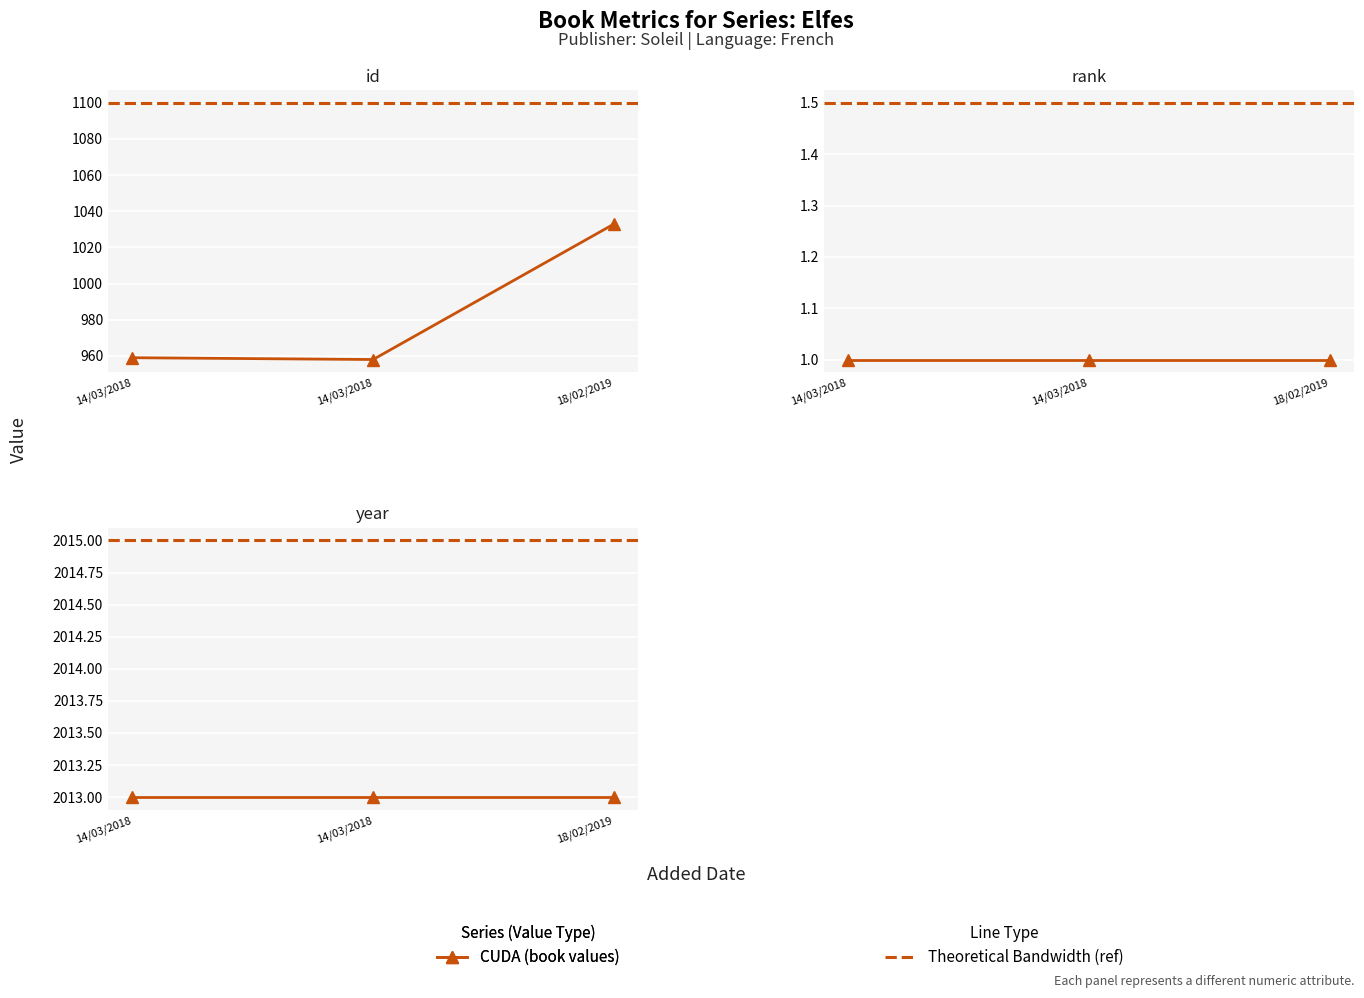

How many lines are shown in the chart?

3